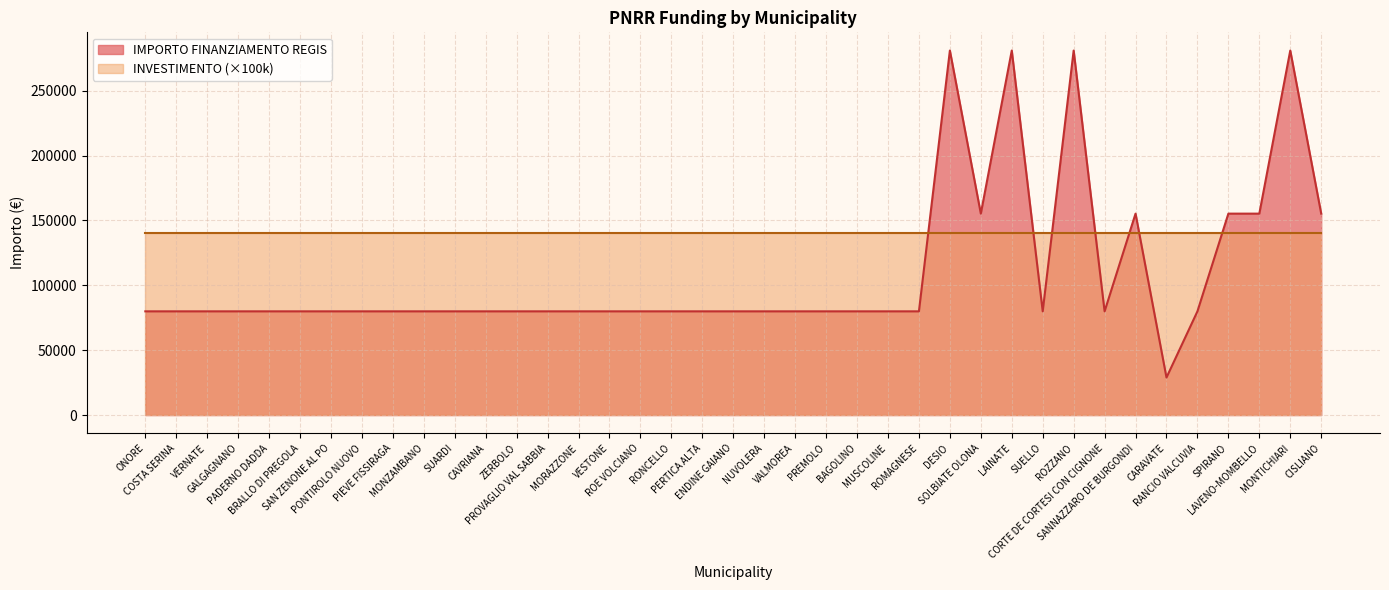

Does the chart display data point markers on the line(s)?

No